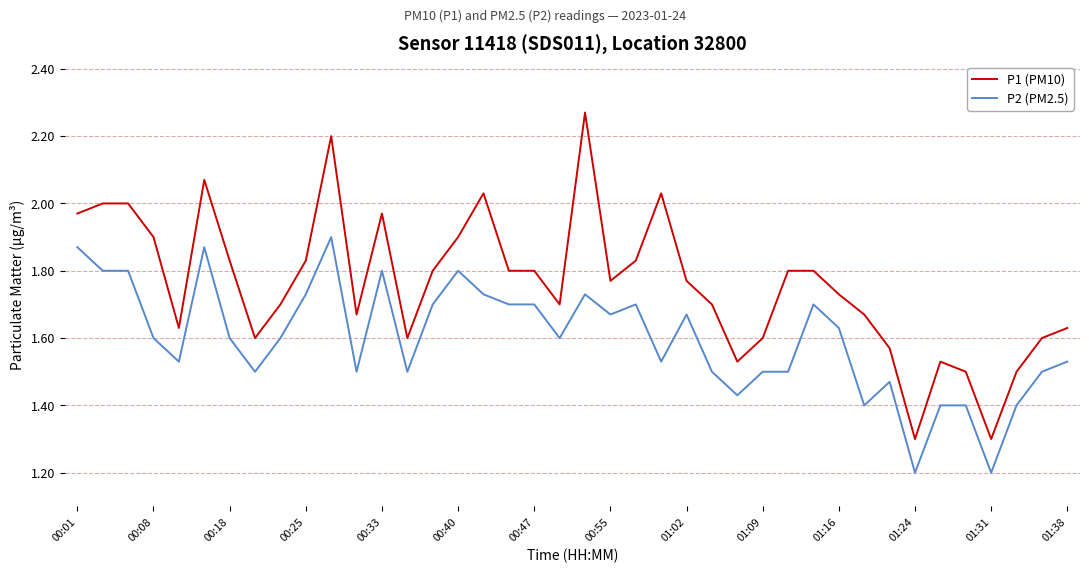

Which series has the largest total across all categories?

P1 (PM10)